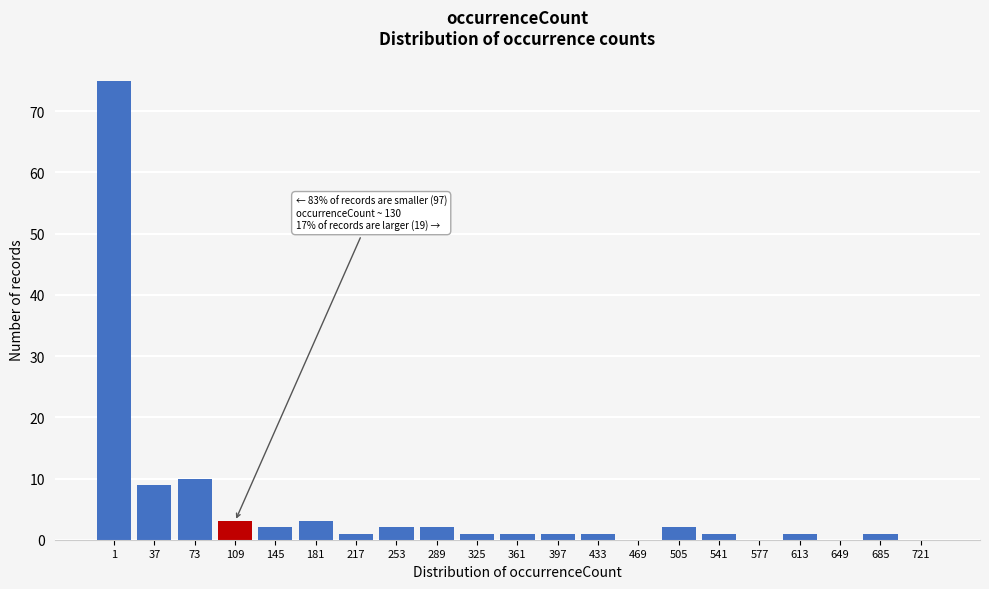

Reading left to right, transcribe all the data shown in this chart.

1=75	37=9	73=10	109=3	145=2	181=3	217=1	253=2	289=2	325=1	361=1	397=1	433=1	469=0	505=2	541=1	577=0	613=1	649=0	685=1	721=0